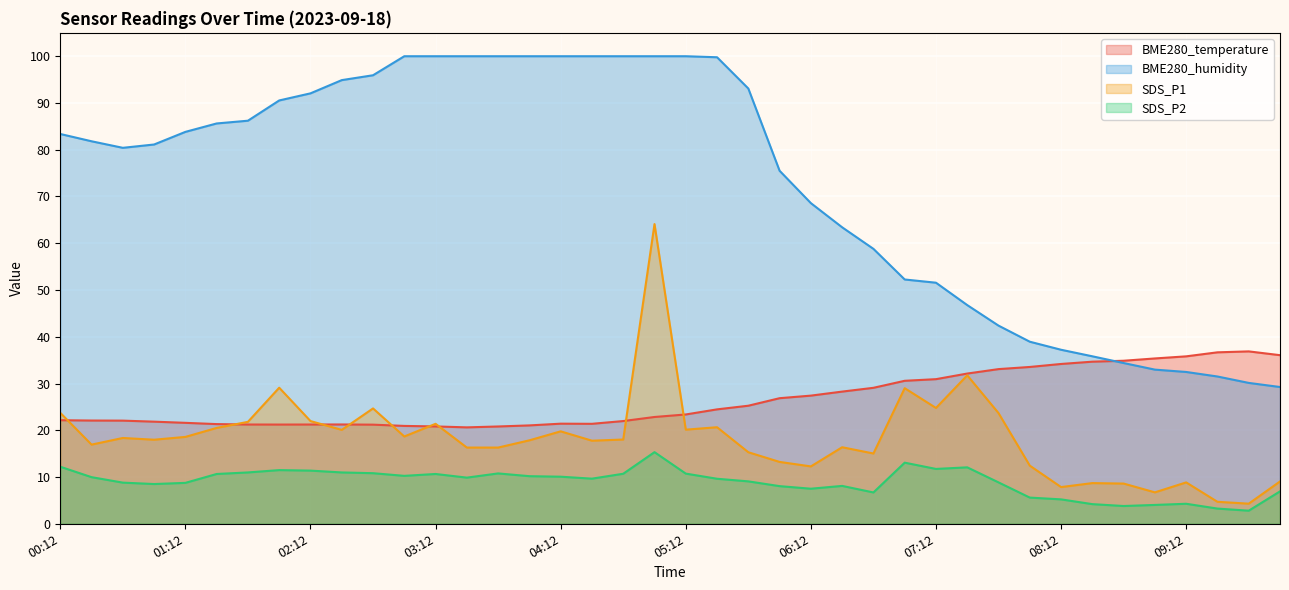

What is the difference between the second highest and second lowest values in the SDS_P2 series?

9.8